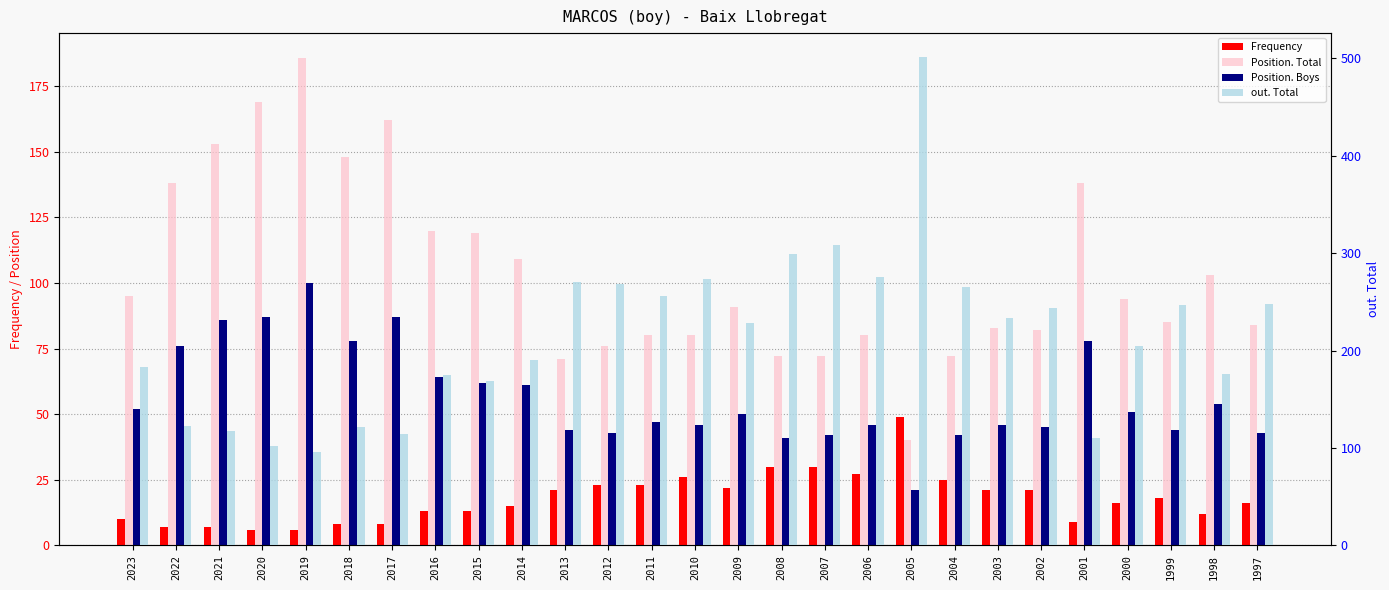

What is the greatest value displayed?

501